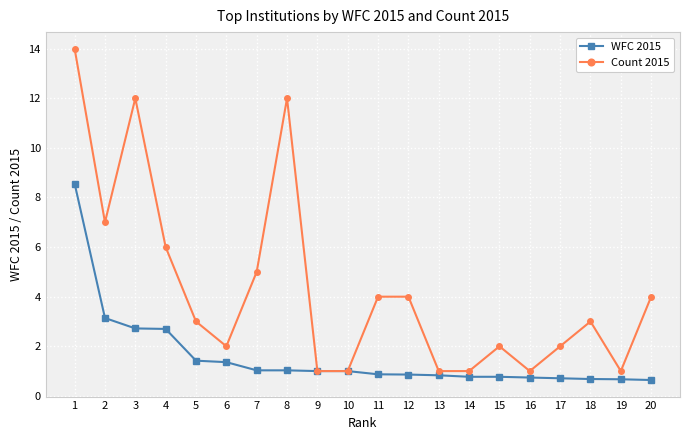

Count the number of data series in this chart.

2